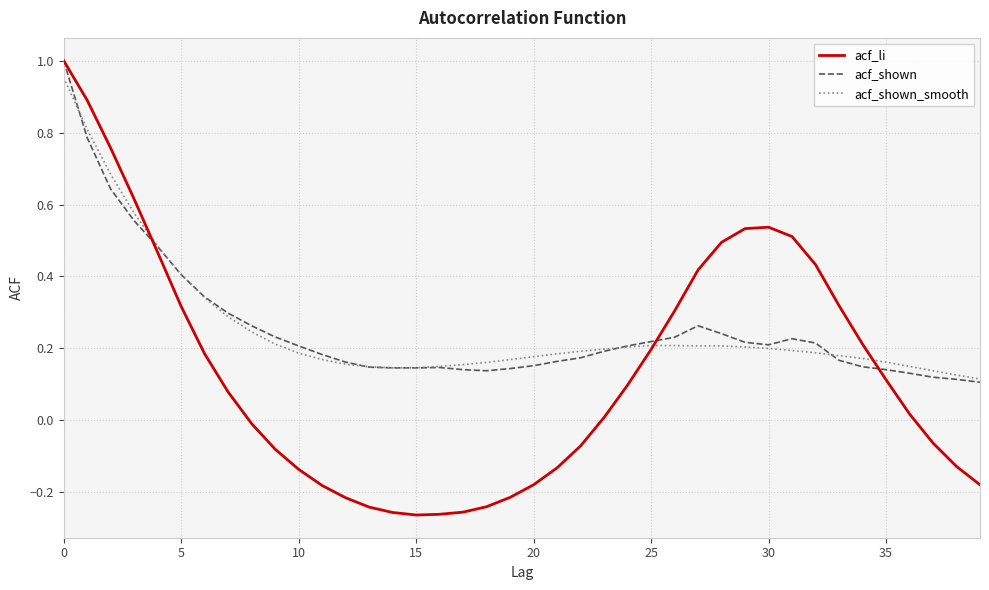

Which series has the largest range (max minus min)?

acf_li